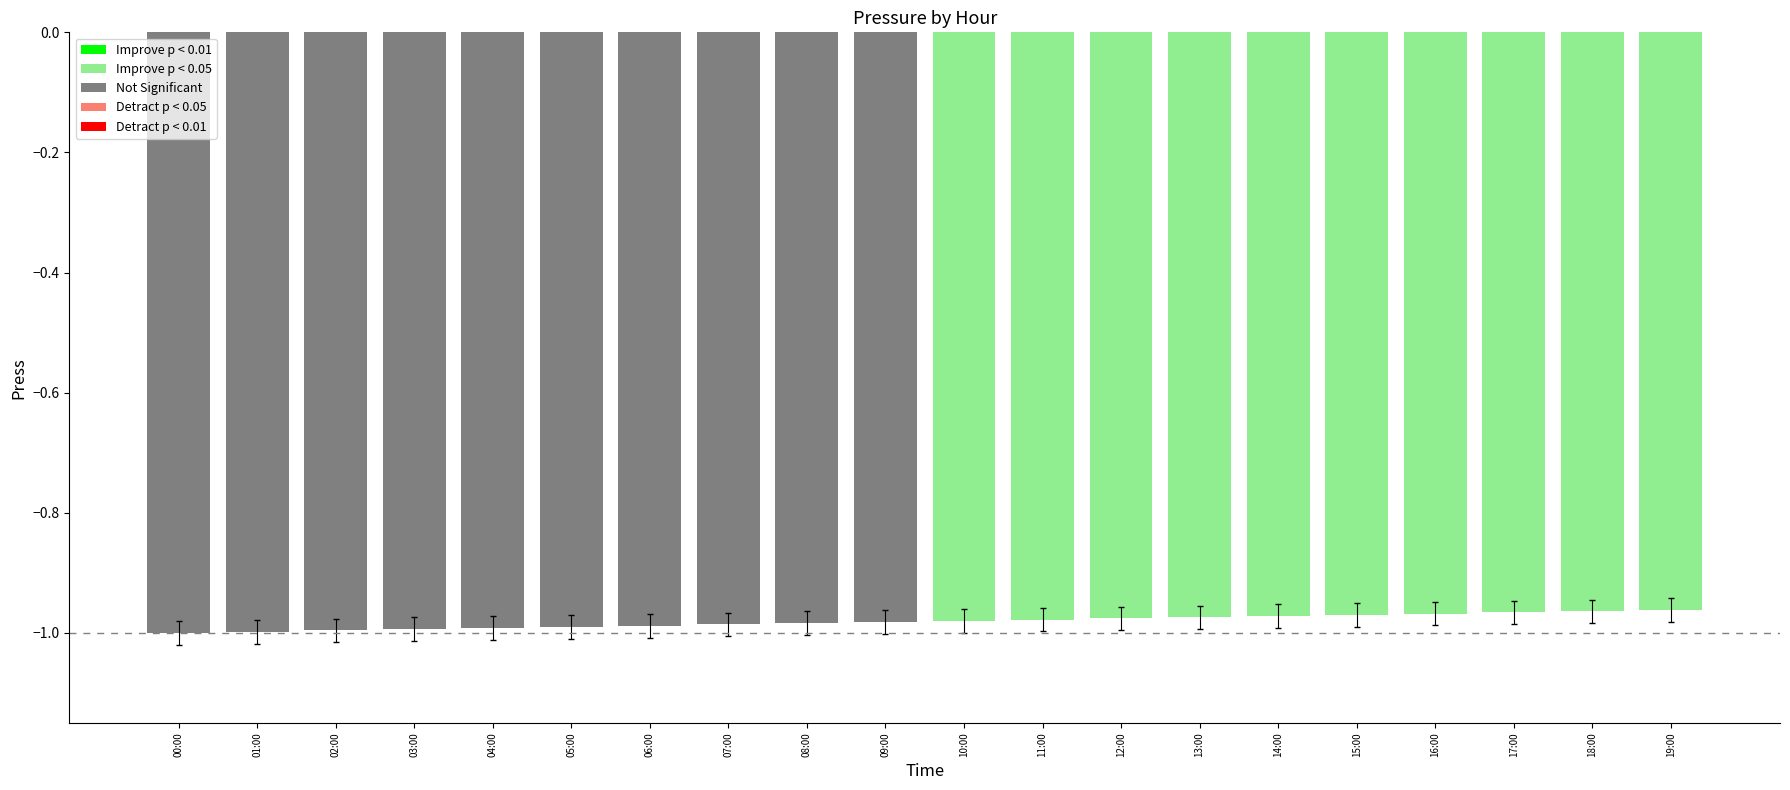

What is the sum of all values?

-19.6